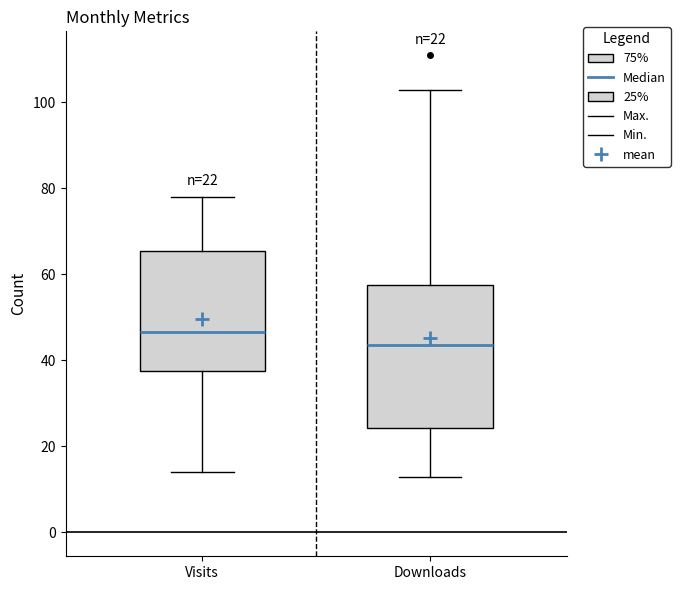

Comparing the boxes themselves (not the whiskers), which one is the tallest?

Downloads